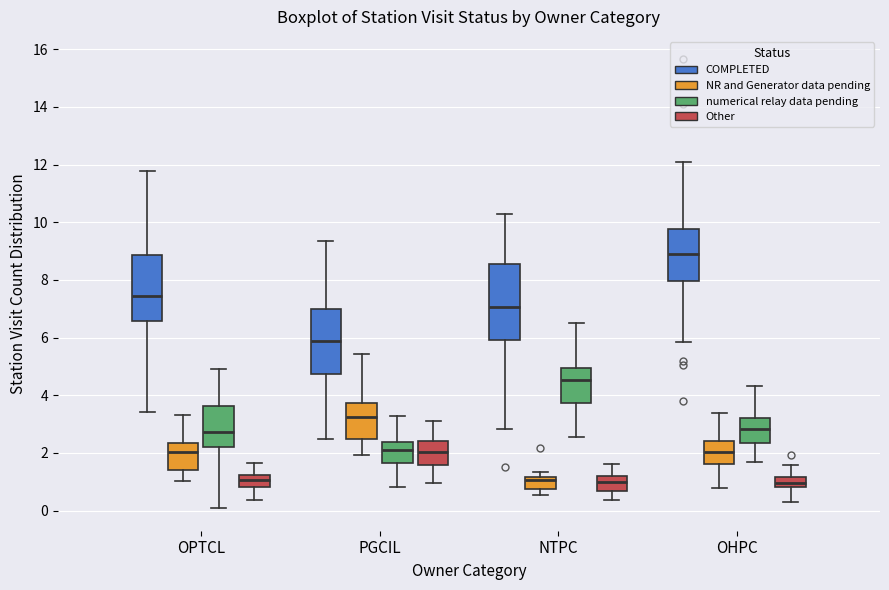

Where does the upper whisker of the box for PGCIL (numerical relay data pending) end on the y-axis? The values are not printed on the chart, so give them approximately, as read against the axis.

3.2